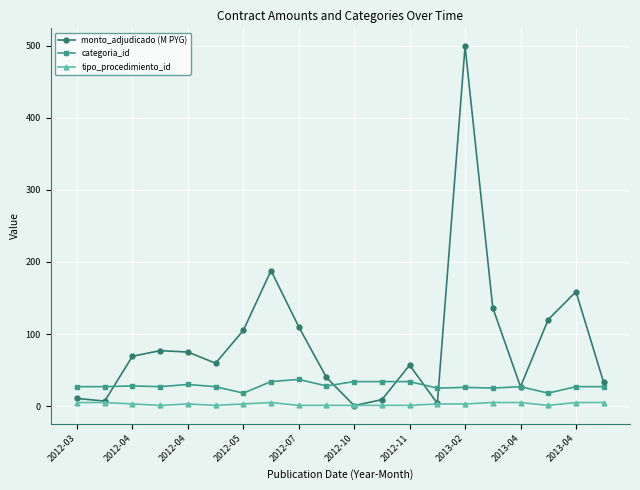

What is the minimum value for categoria_id?

18.0